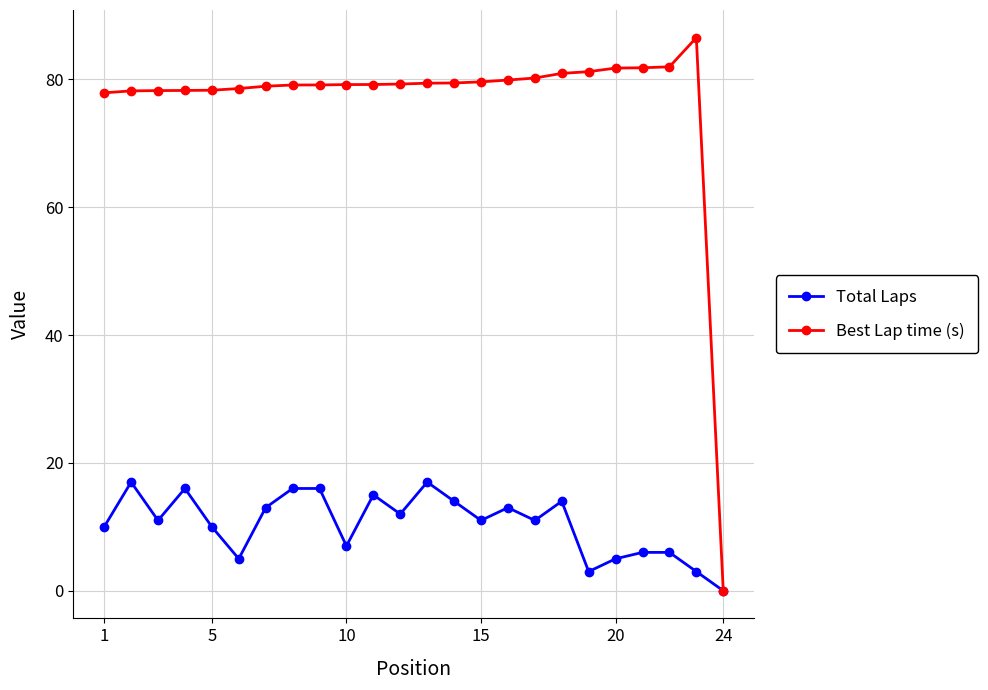

What is the greatest value displayed?

86.5